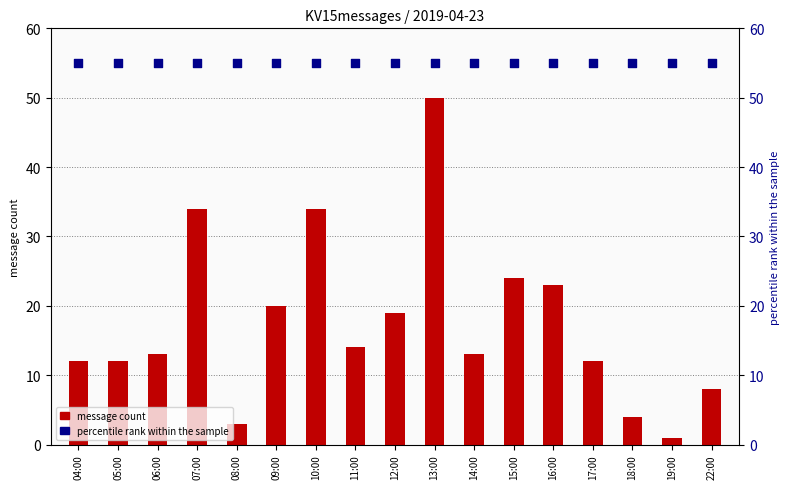

At which category is the sum across all series the highest?

13:00